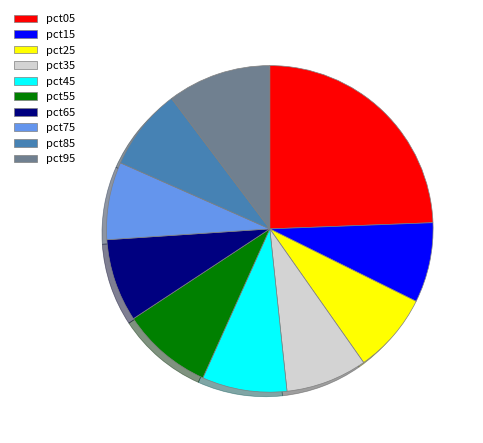

Do pct25 and pct45 together represent more than half of the pie?

No